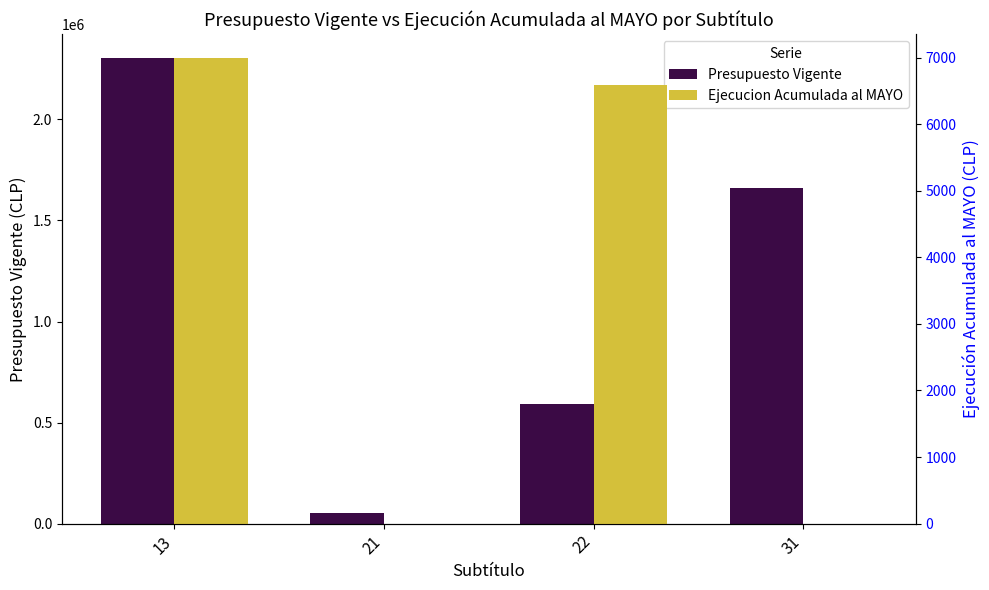

What is the sum of all Ejecucion Acumulada al MAYO values?

13588